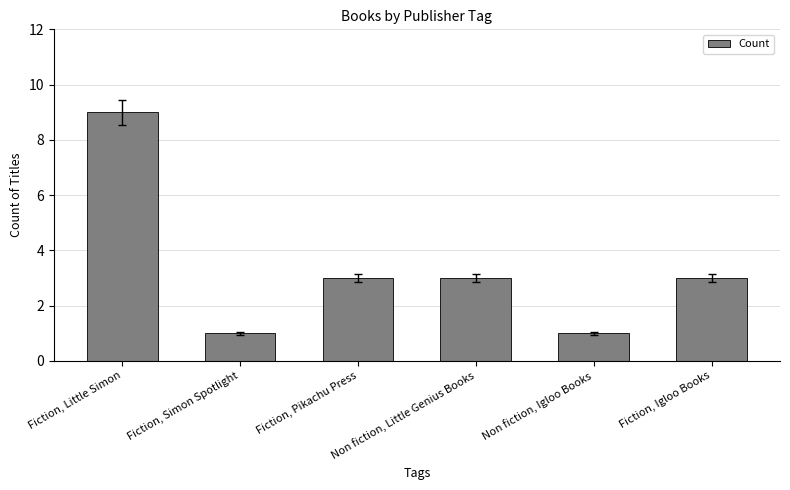

Are the bars horizontal?

No